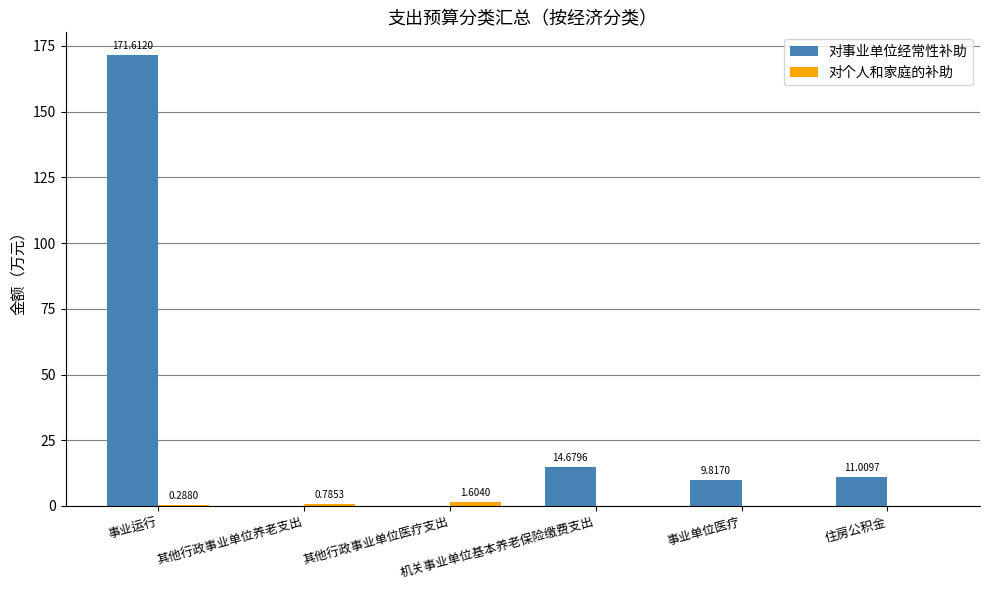

What is the sum of all 对事业单位经常性补助 values?

207.1